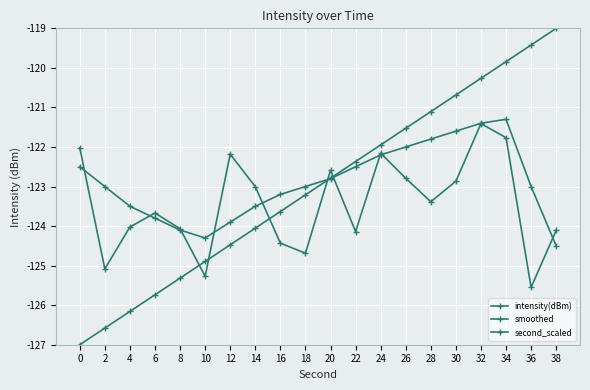

How many lines are shown in the chart?

3